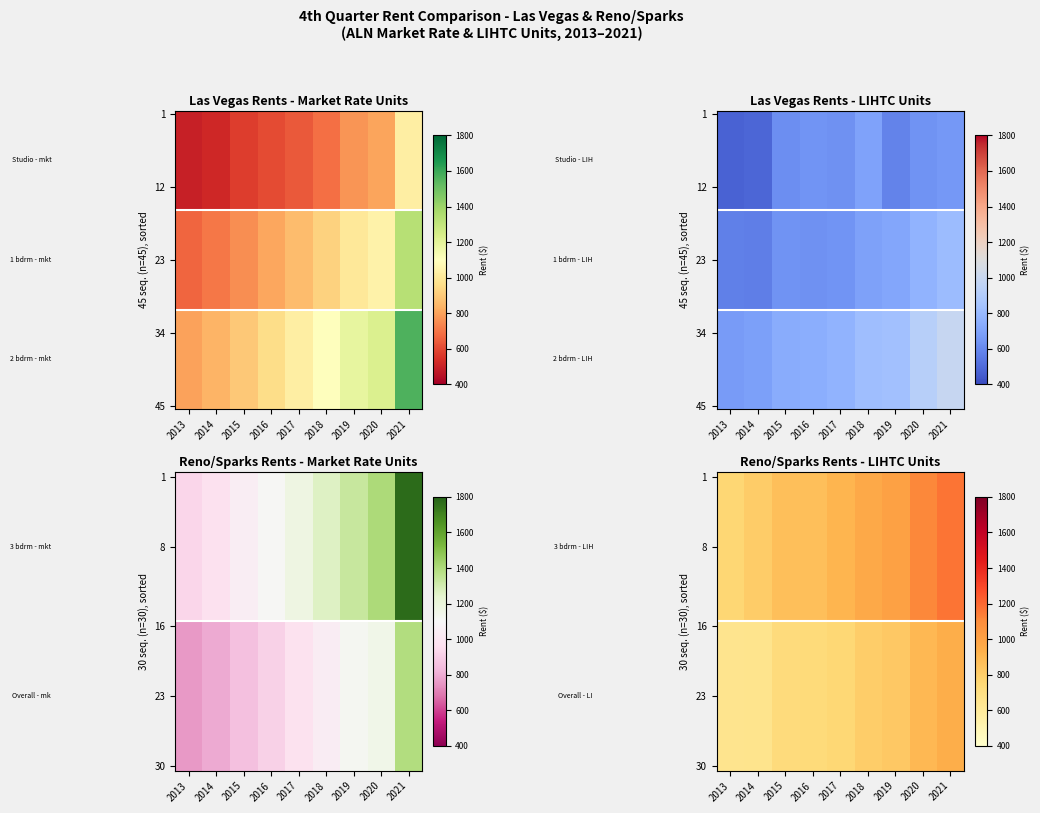

What is the total value across all series at 2017?

8384